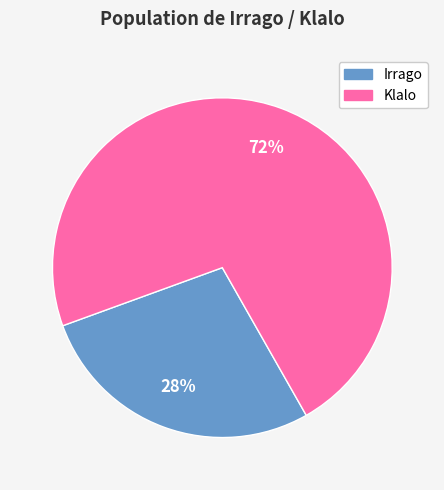

True or false: Irrago accounts for 39% of the total.

False